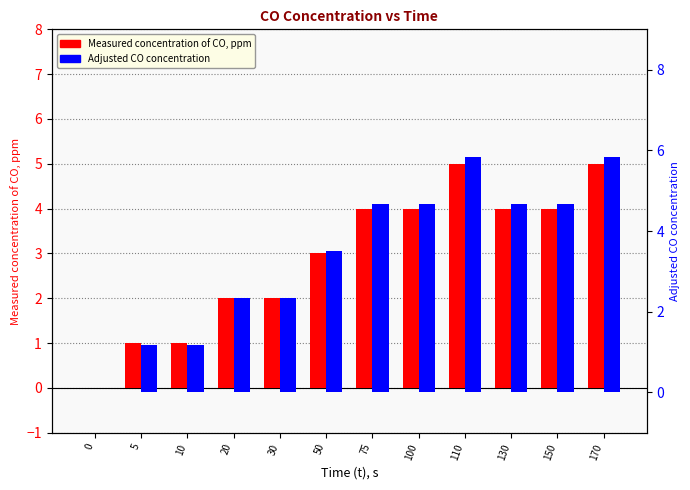

What is the total value across all series at 150?

8.7